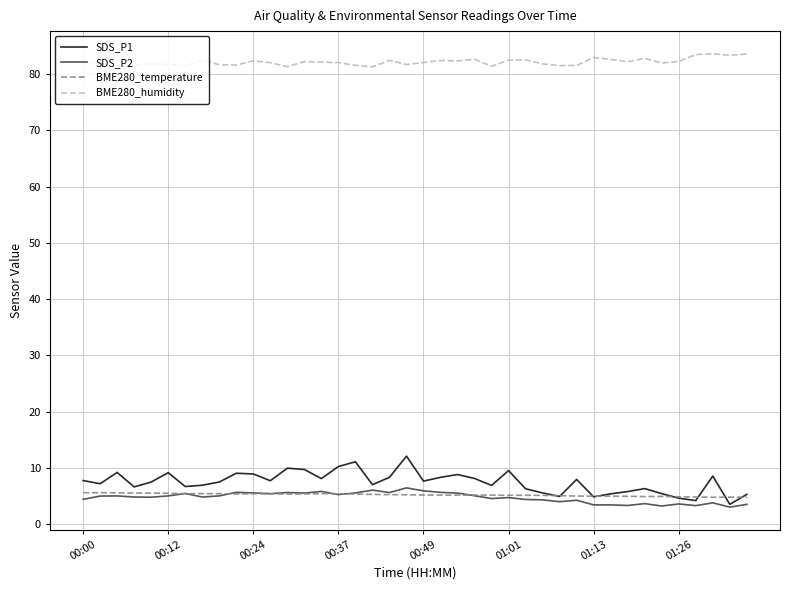

Which series has the largest range (max minus min)?

SDS_P1